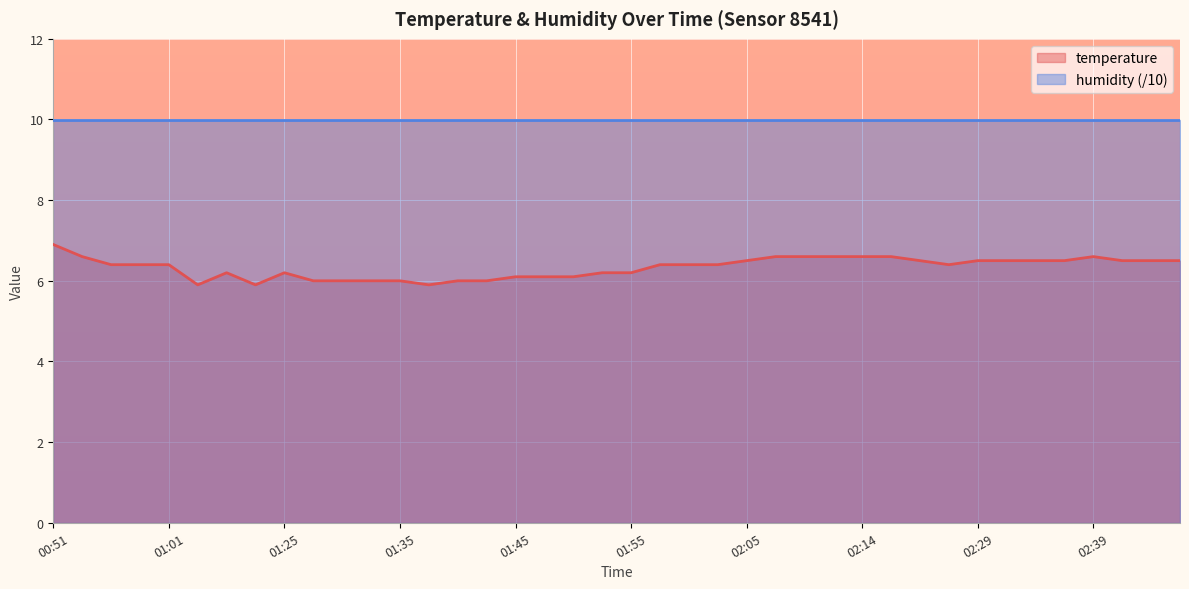

What is the greatest value displayed?

10.0